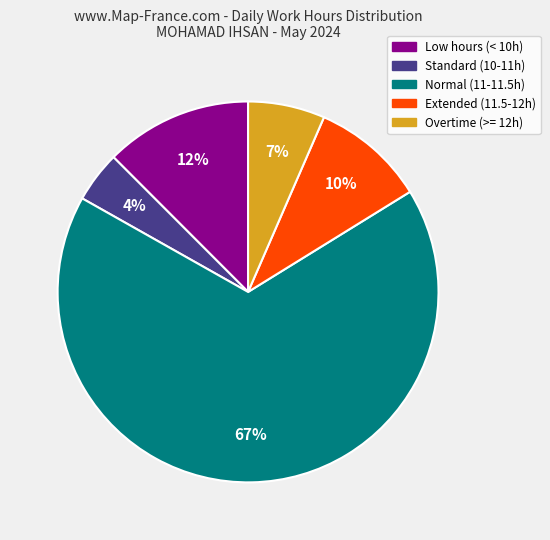

Is there any slice that represents more than half of the pie?

Yes